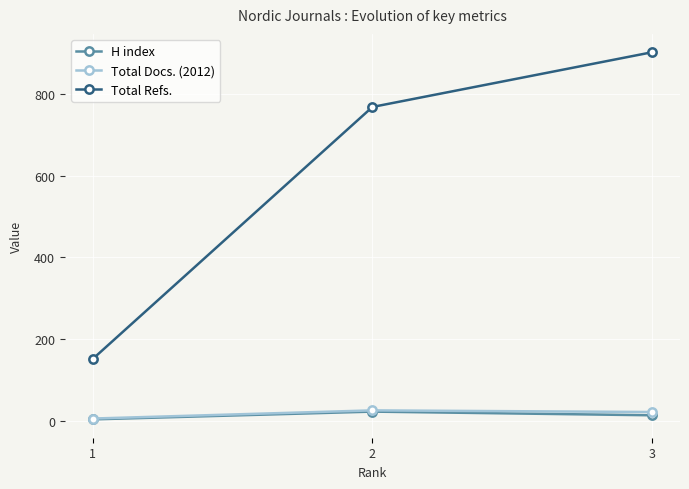

Between 1 and 2, which series saw the biggest shift?

Total Refs.